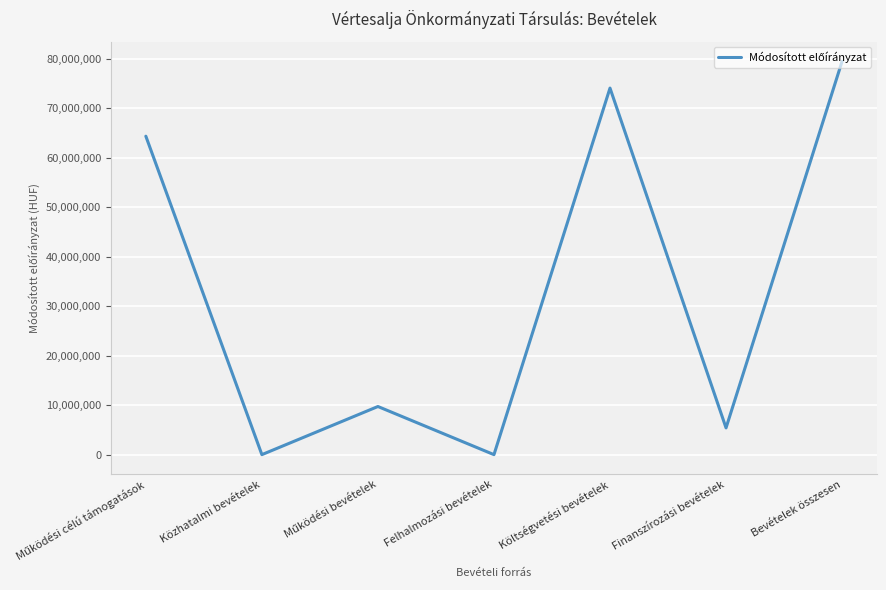

Reading left to right, list all the values displayed in this chart.

64326444	0	9721678	0	74048122	5402187	79450309